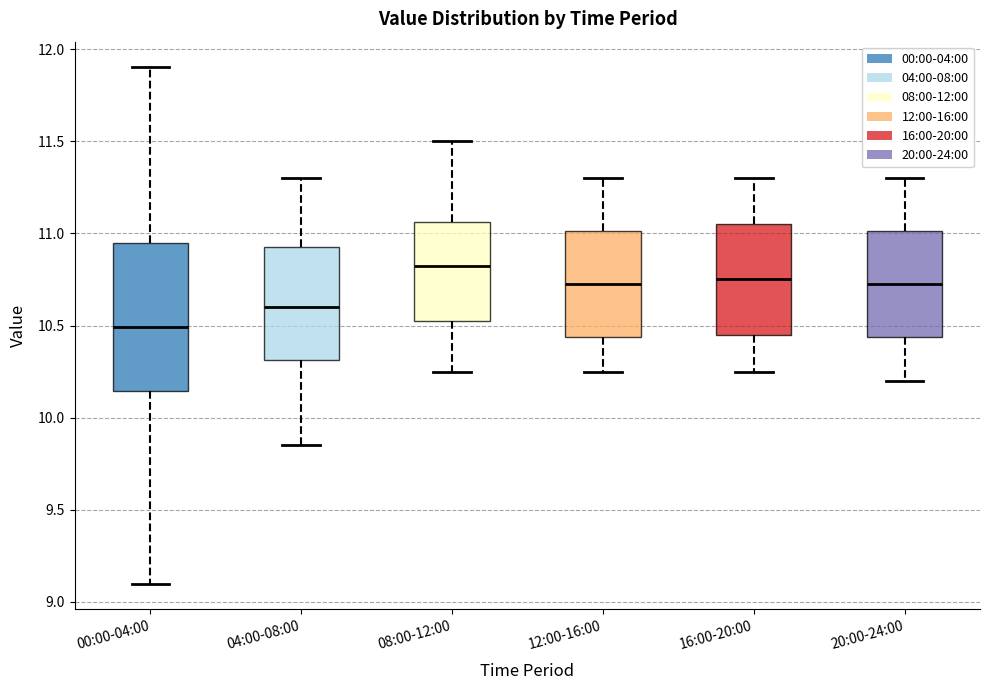

Which box's median line is the highest?

08:00-12:00